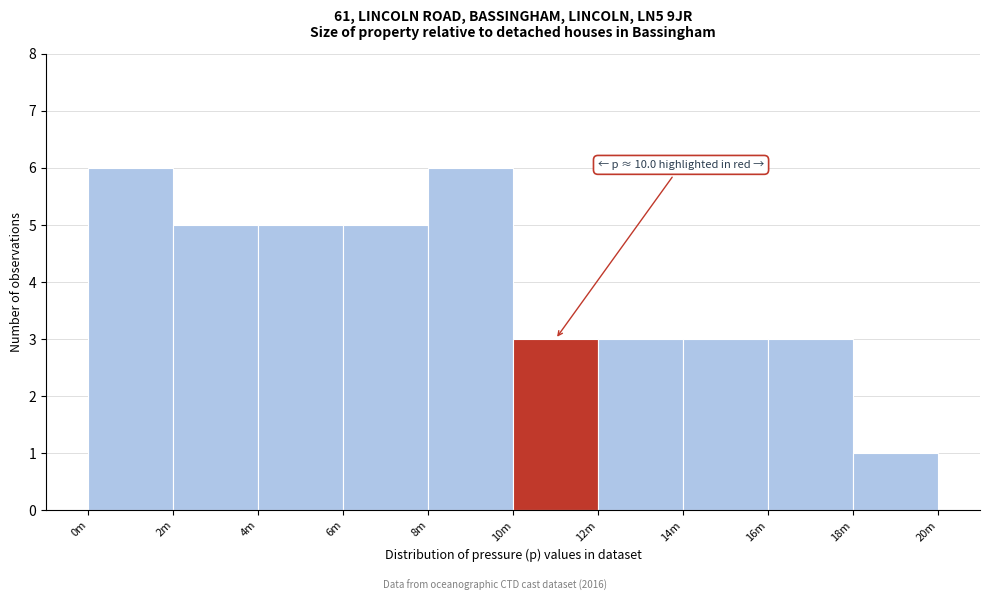

Reading right to left, list all the values displayed in this chart.

1	3	3	3	3	6	5	5	5	6